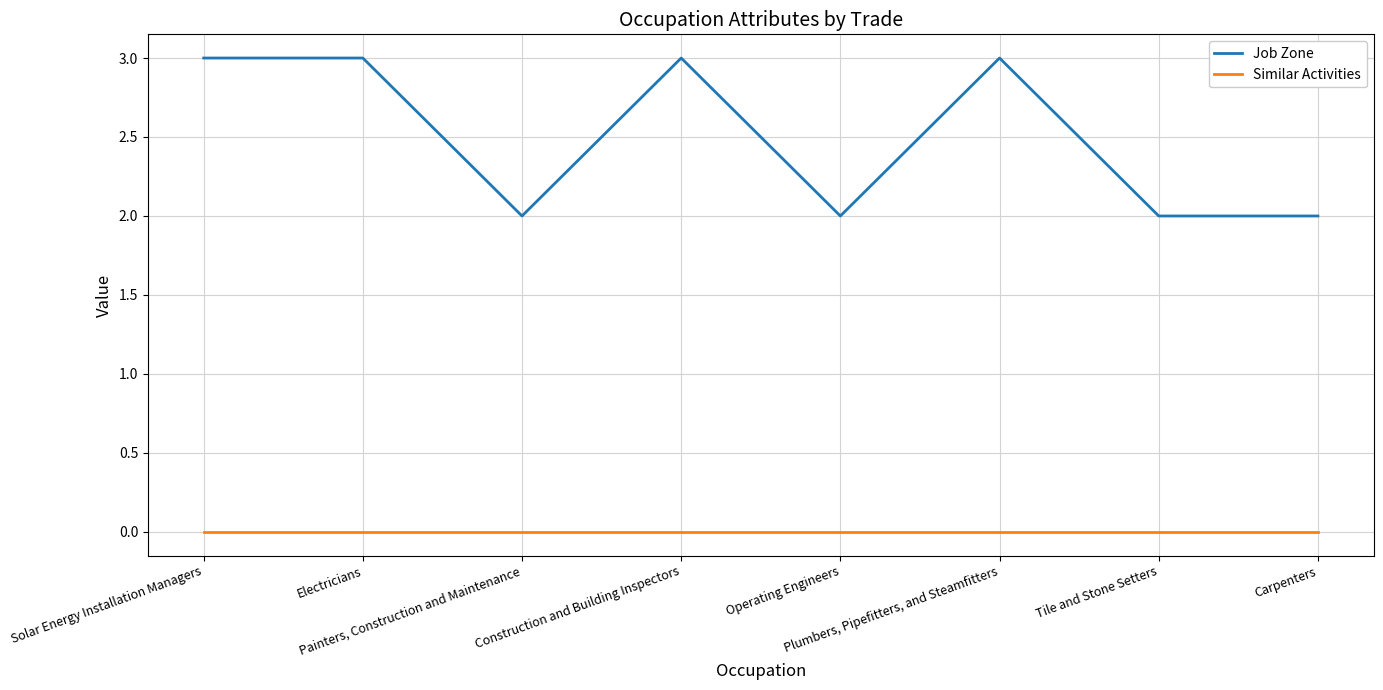

Which series has the largest range (max minus min)?

Job Zone